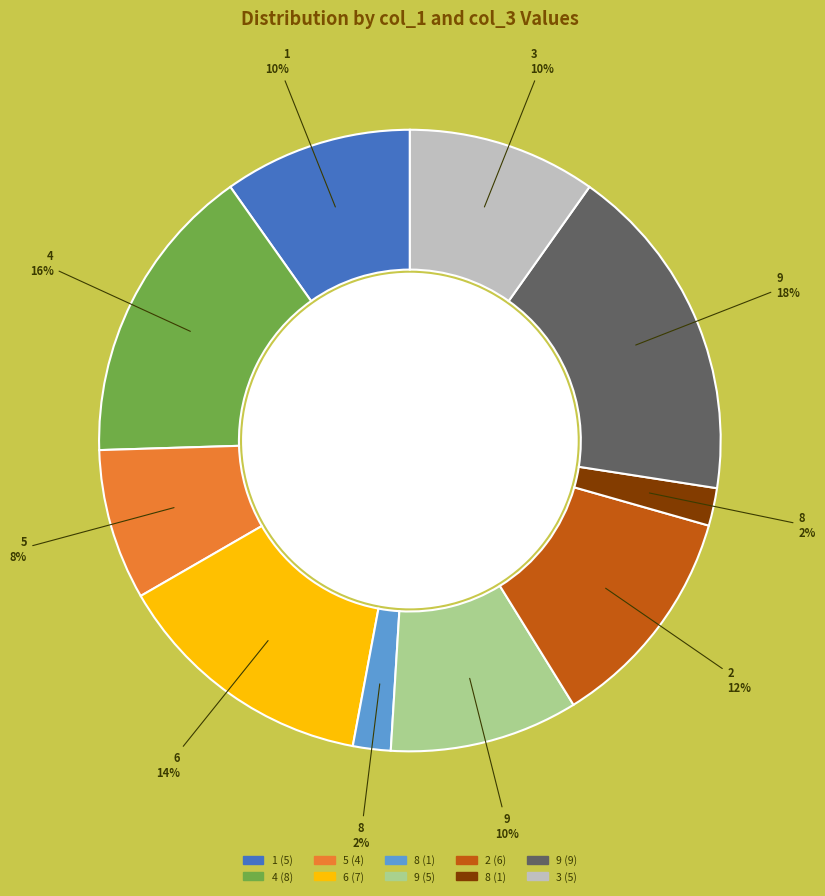

Is there any slice that represents more than half of the pie?

No